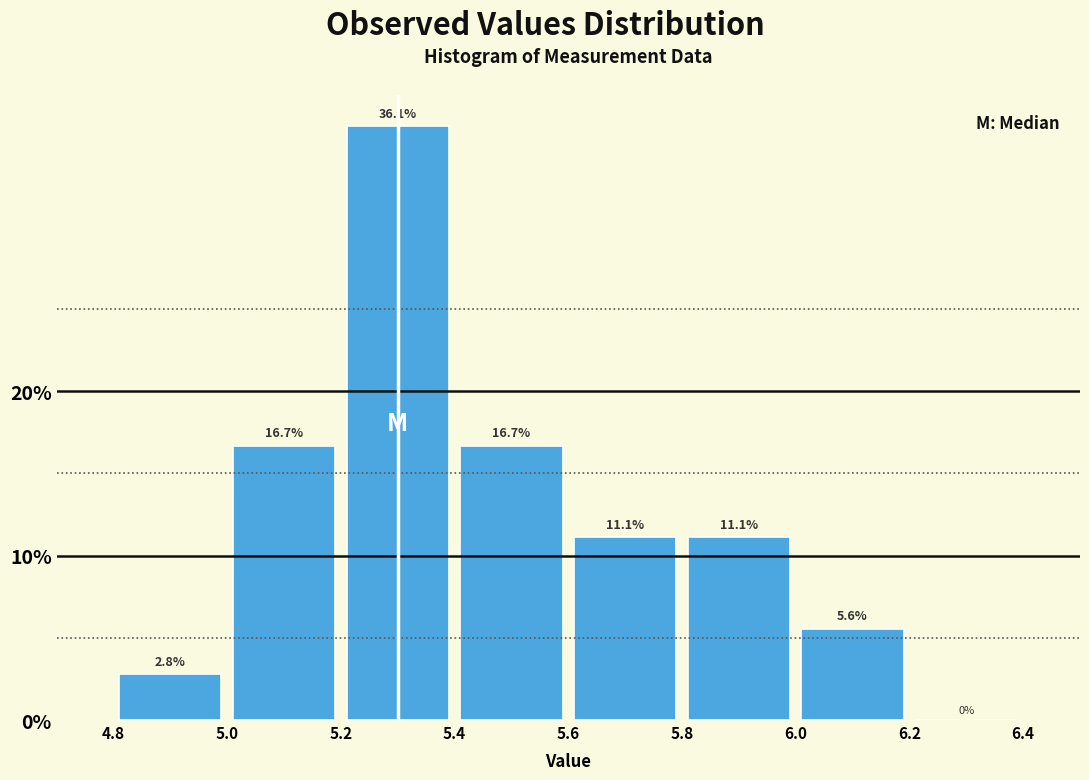

Reading left to right, list every bar in this chart as the range it spans on the x-axis followed by its height.

4.8 to 5.0: 2.8
5.0 to 5.2: 16.7
5.2 to 5.4: 36.1
5.4 to 5.6: 16.7
5.6 to 5.8: 11.1
5.8 to 6.0: 11.1
6.0 to 6.2: 5.6
6.2 to 6.4: 0.0